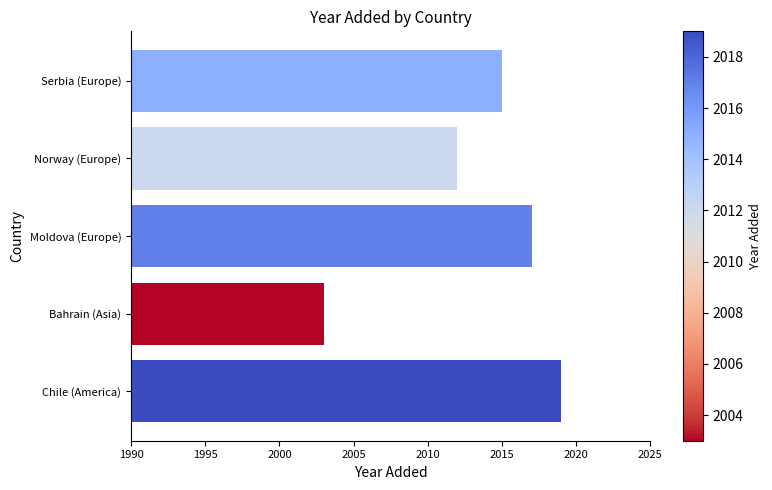

Reading bottom to top, extract all data points from this chart.

Chile (America)=2019	Bahrain (Asia)=2003	Moldova (Europe)=2017	Norway (Europe)=2012	Serbia (Europe)=2015